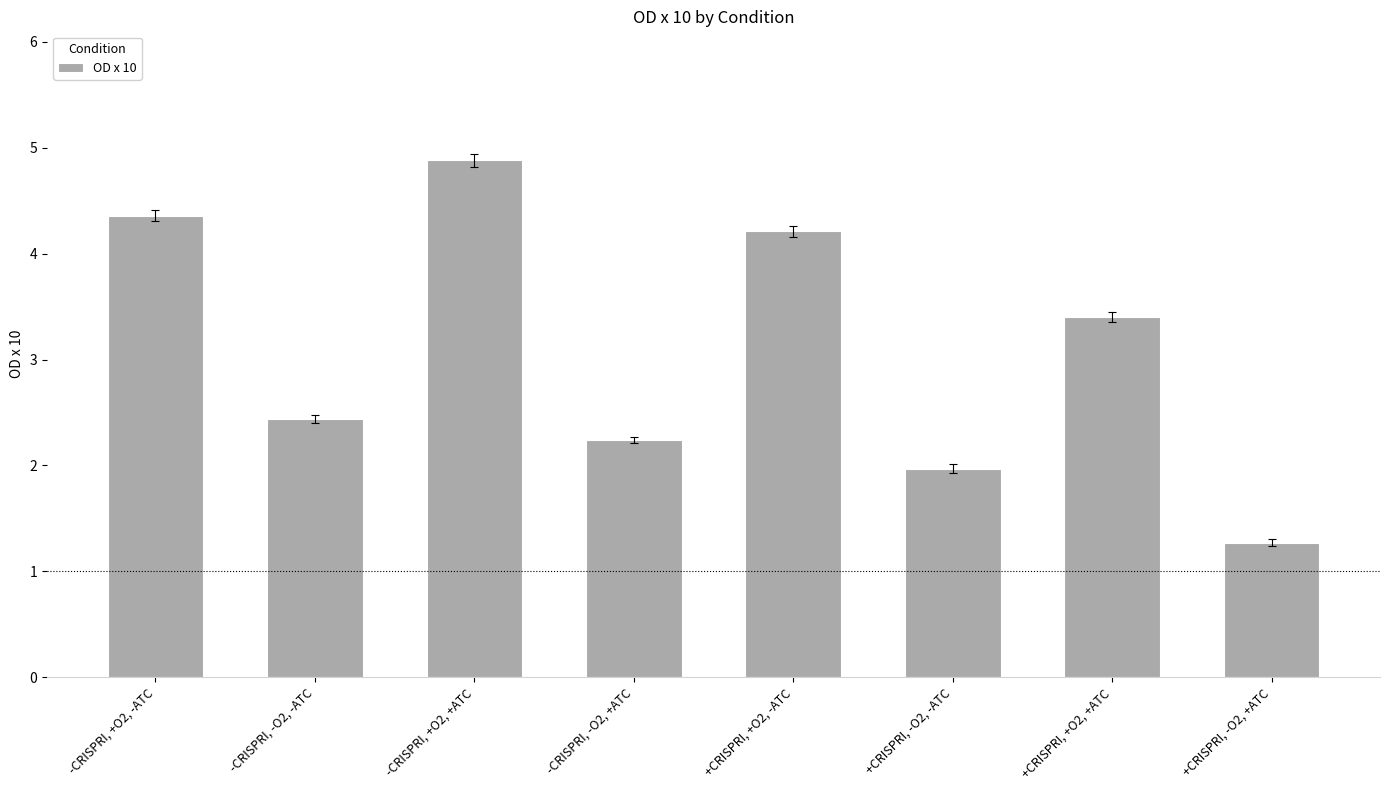

Where is the data nearest to the value 3?

+CRISPRI, +O2, +ATC